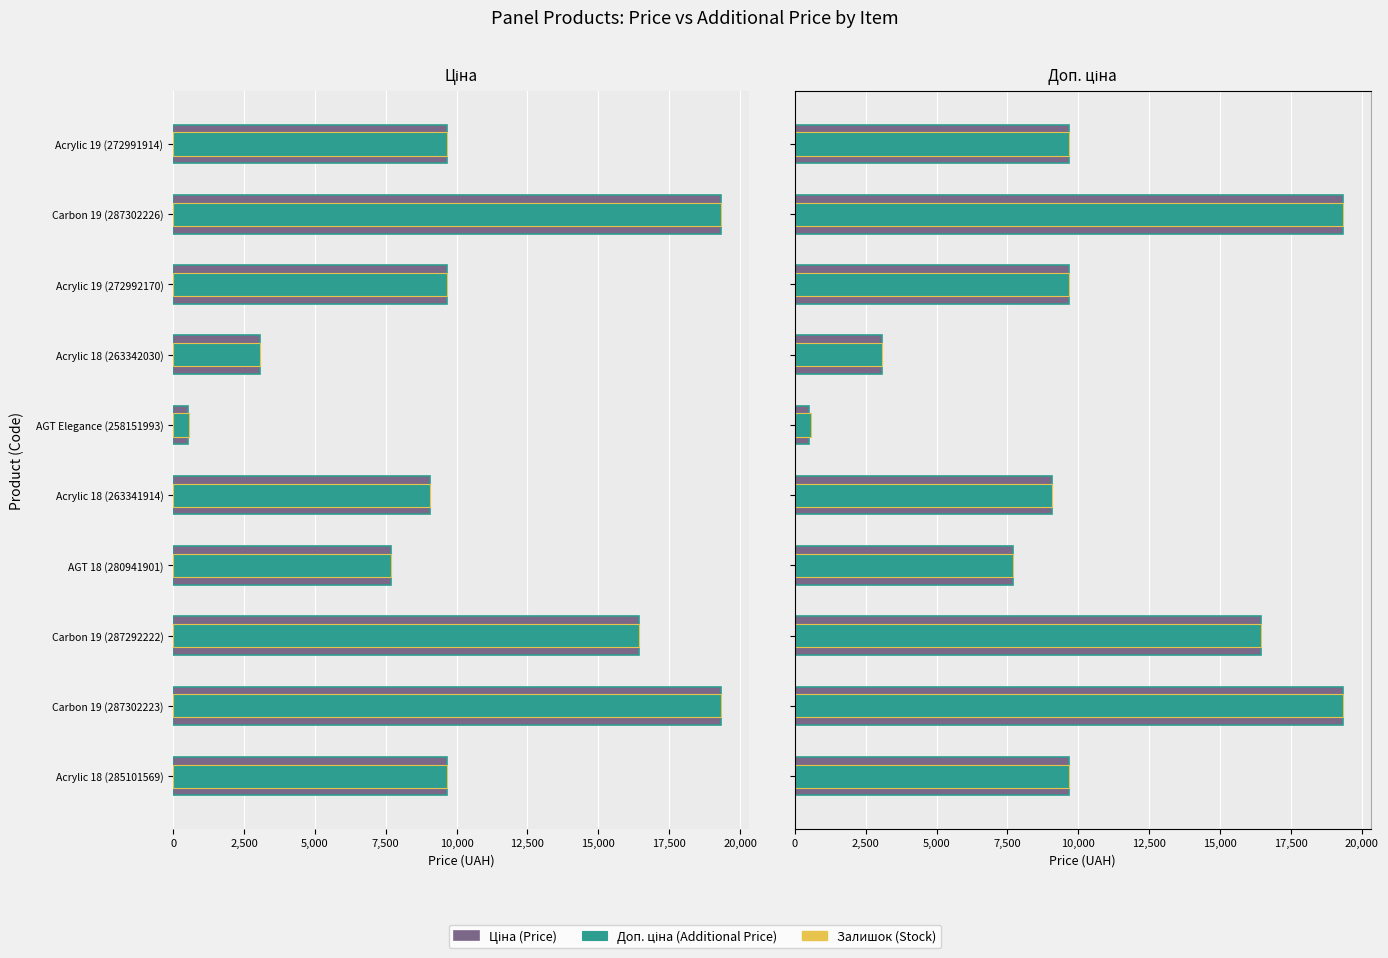

What is the difference between the maximum and minimum values in the Доп. ціна series?

18777.1